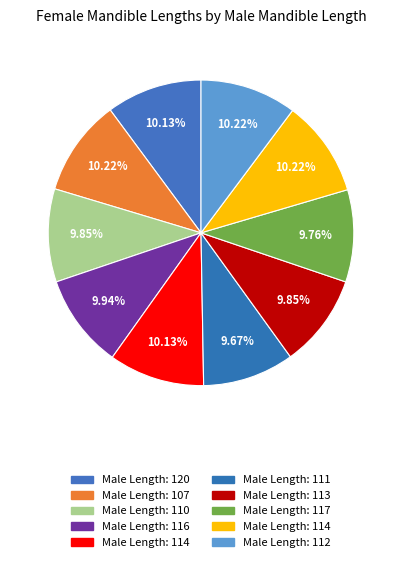

Count the number of slices in the pie.

10